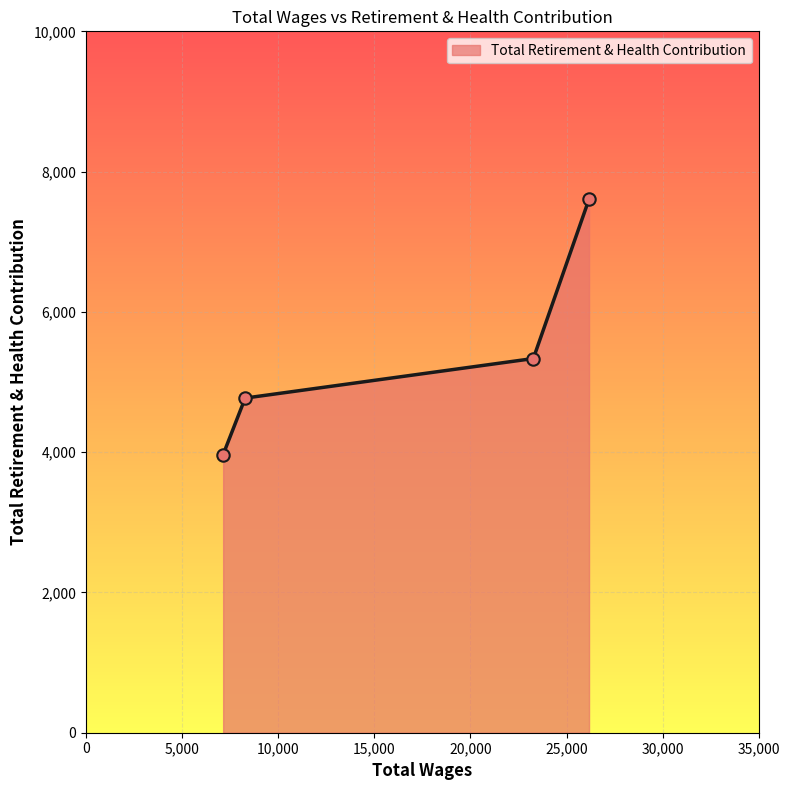

Between 26172.0 and 7139.0, which is larger?

26172.0